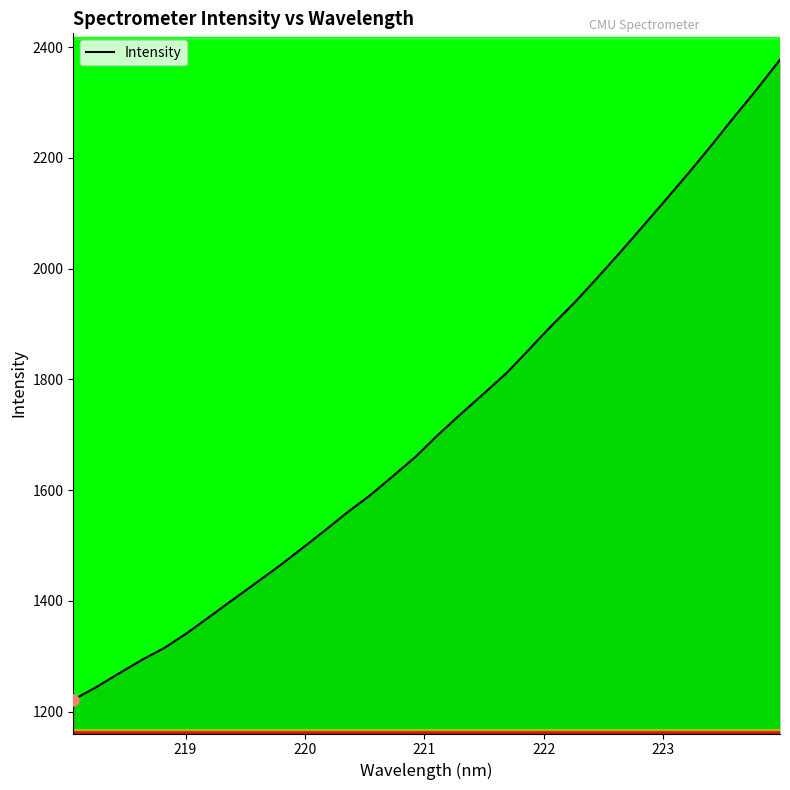

What is the maximum value shown in the chart?

2377.4